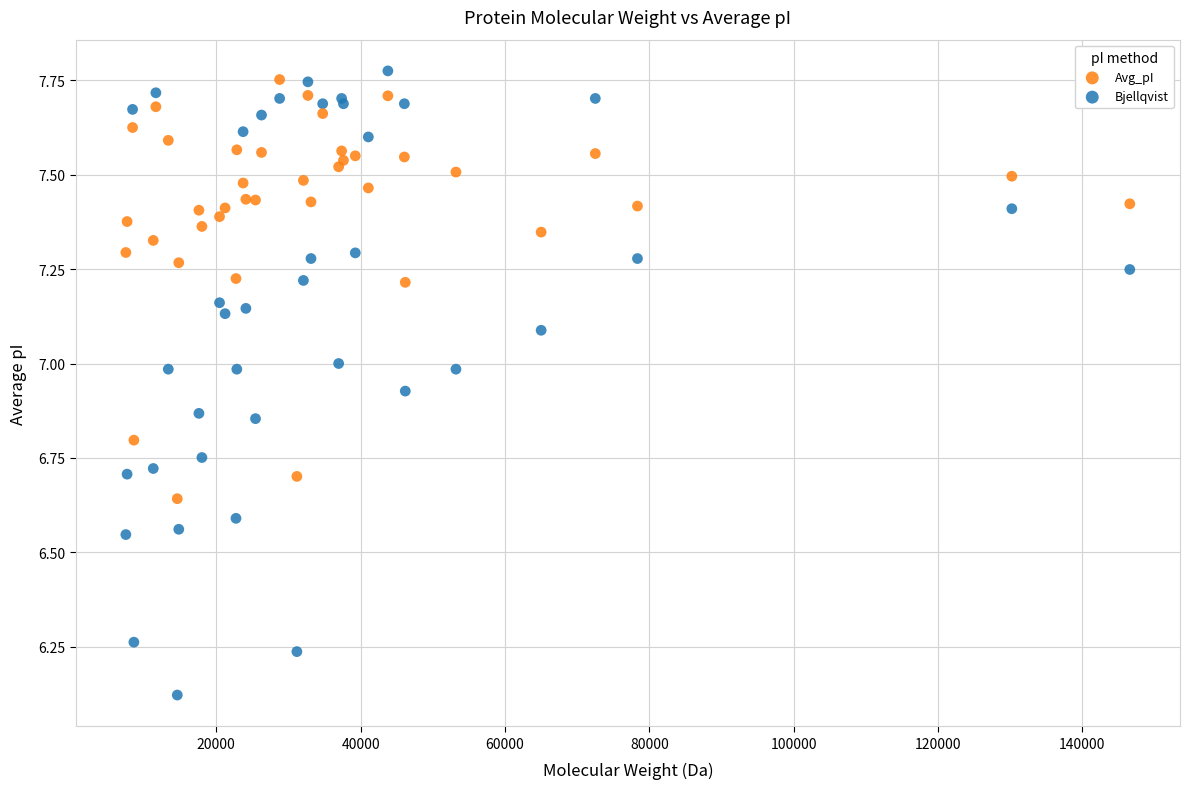

Which series reaches the minimum Y coordinate?

Bjellqvist